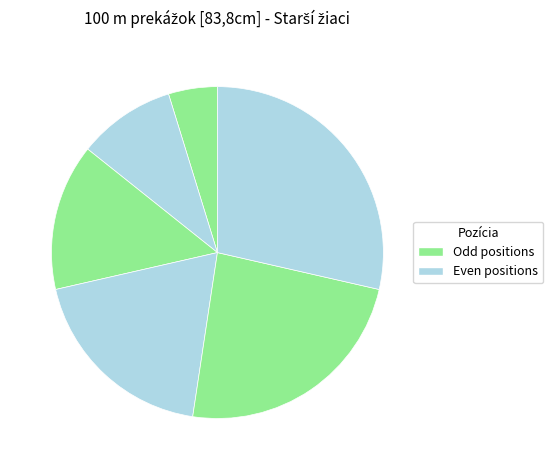

How many segments does this pie chart have?

6